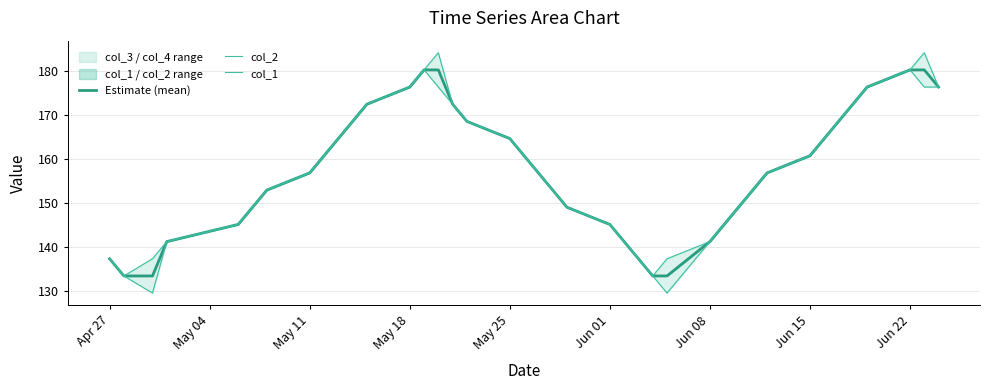

The Estimate (mean) series shows 141.2 at Jun 08. True or false?

True